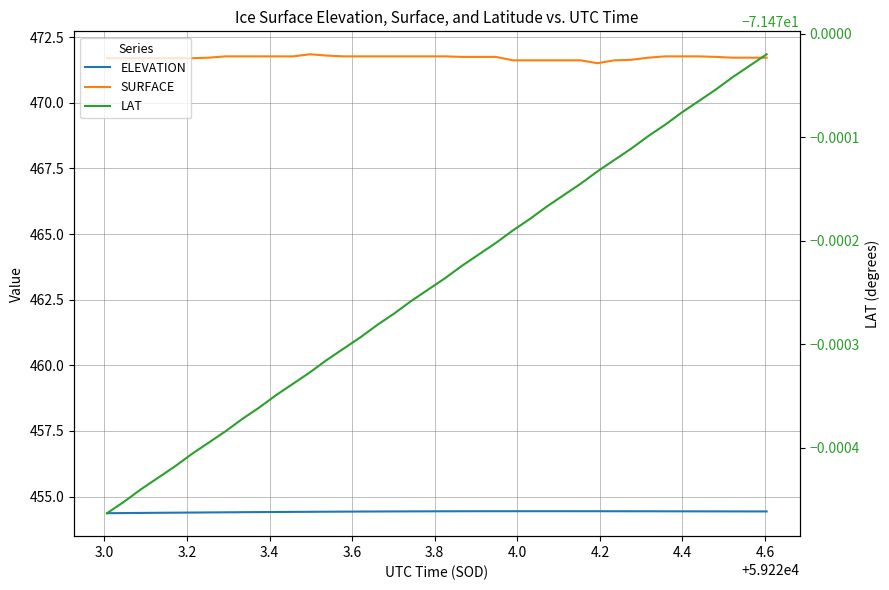

Does the chart display data point markers on the line(s)?

No